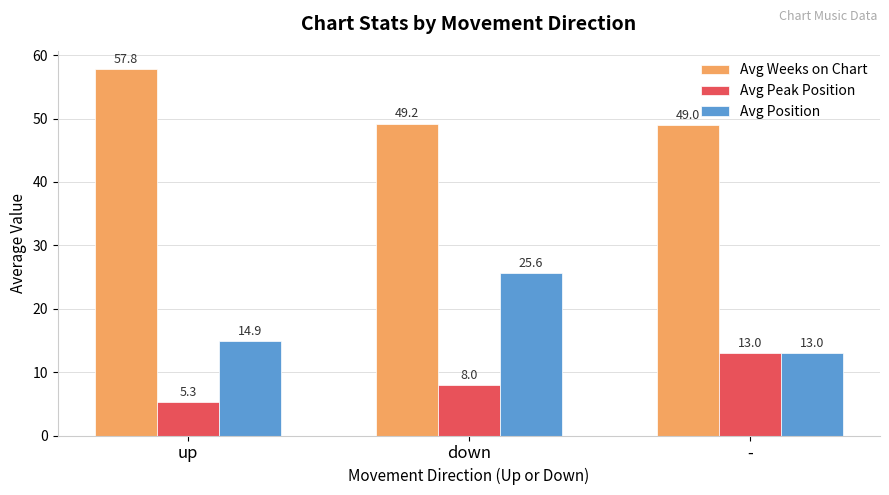

What is the difference between the maximum and minimum values in the Avg Weeks on Chart series?

8.8